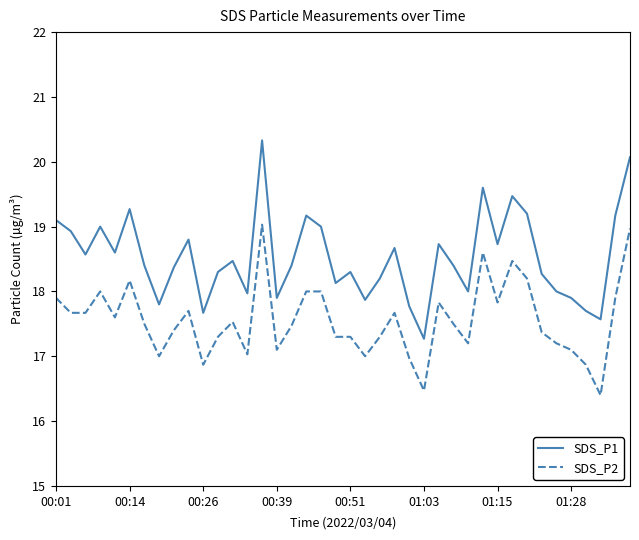

List the series in order of their peak value, highest first.

SDS_P1, SDS_P2